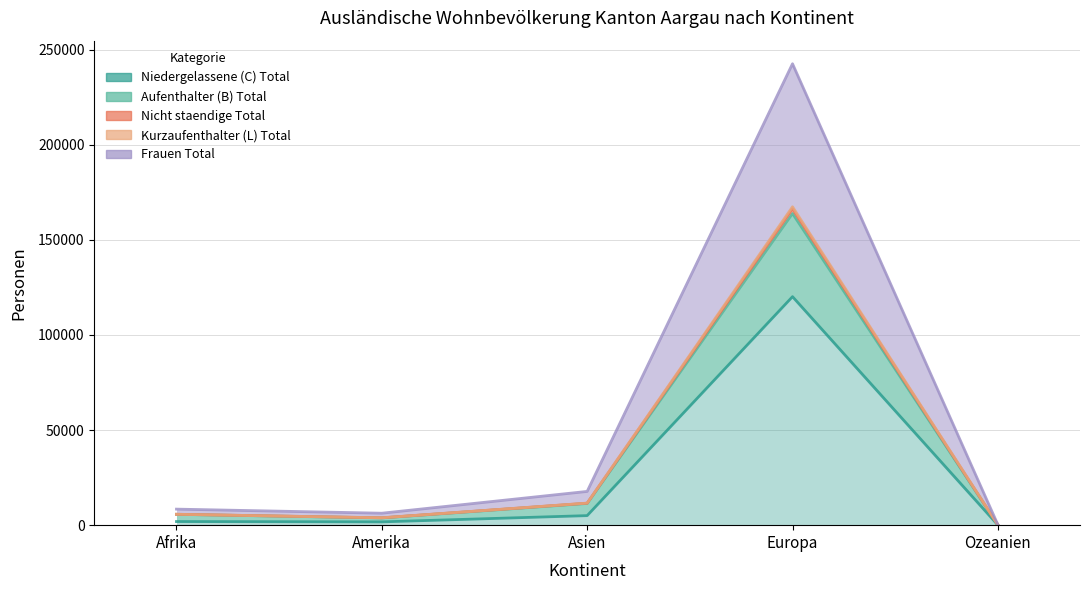

What position from the left is Afrika?

1